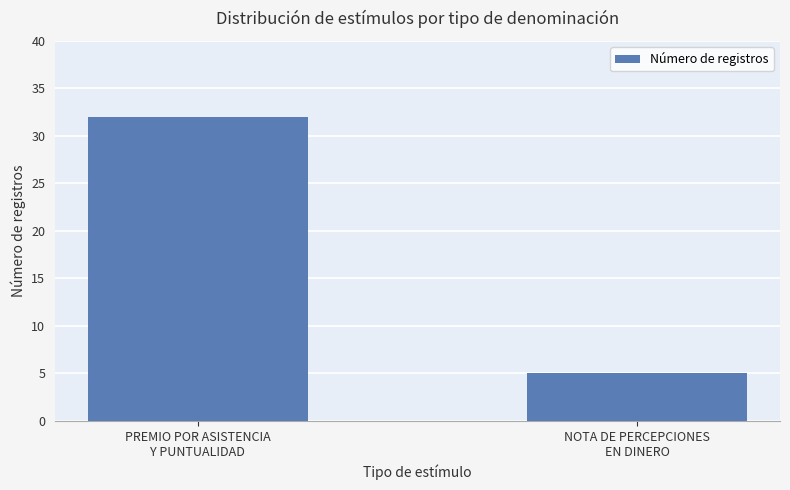

Reading left to right, what are all the values shown in this chart?

PREMIO POR ASISTENCIA
Y PUNTUALIDAD=32	NOTA DE PERCEPCIONES
EN DINERO=5